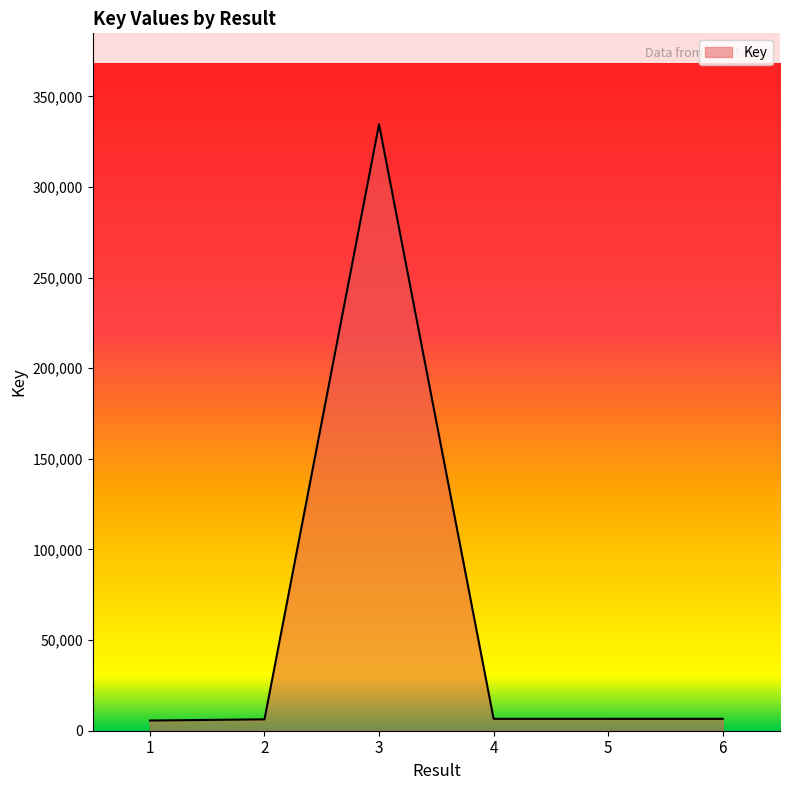

What is the minimum value shown in the chart?

5628